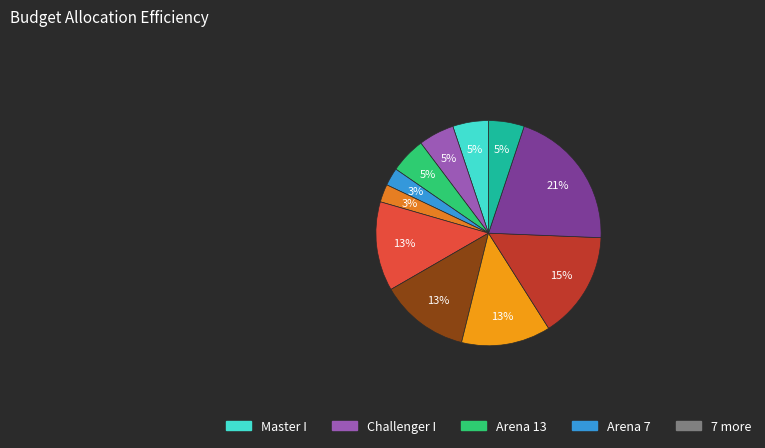

Count the number of slices in the pie.

11